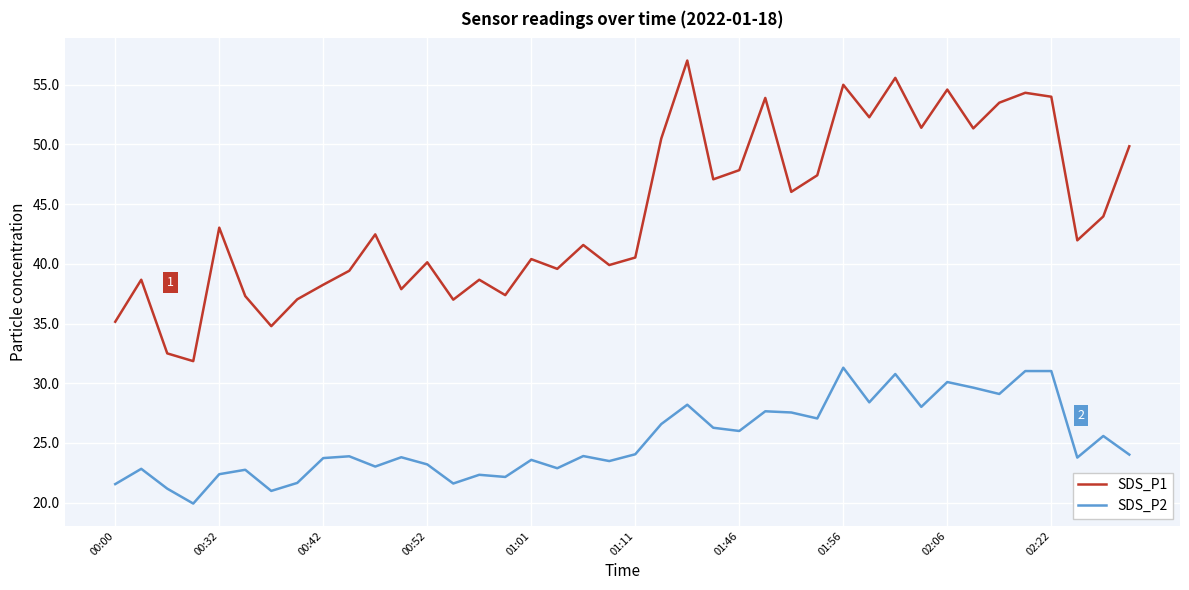

Which series has the largest range (max minus min)?

SDS_P1